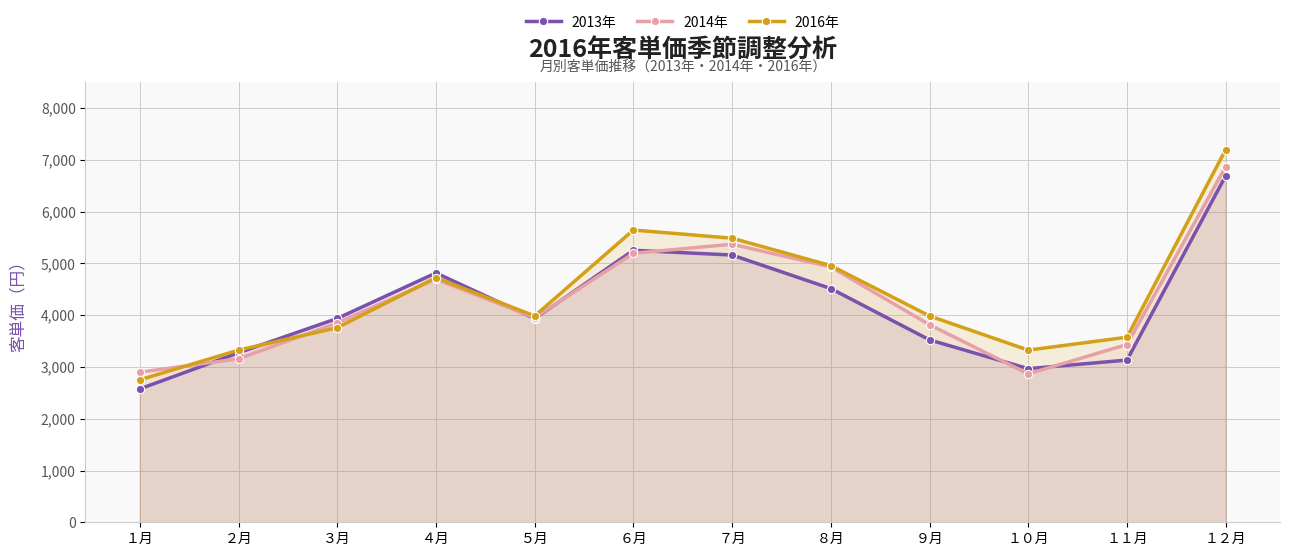

The 2016年 series shows 3325 at ２月. True or false?

True